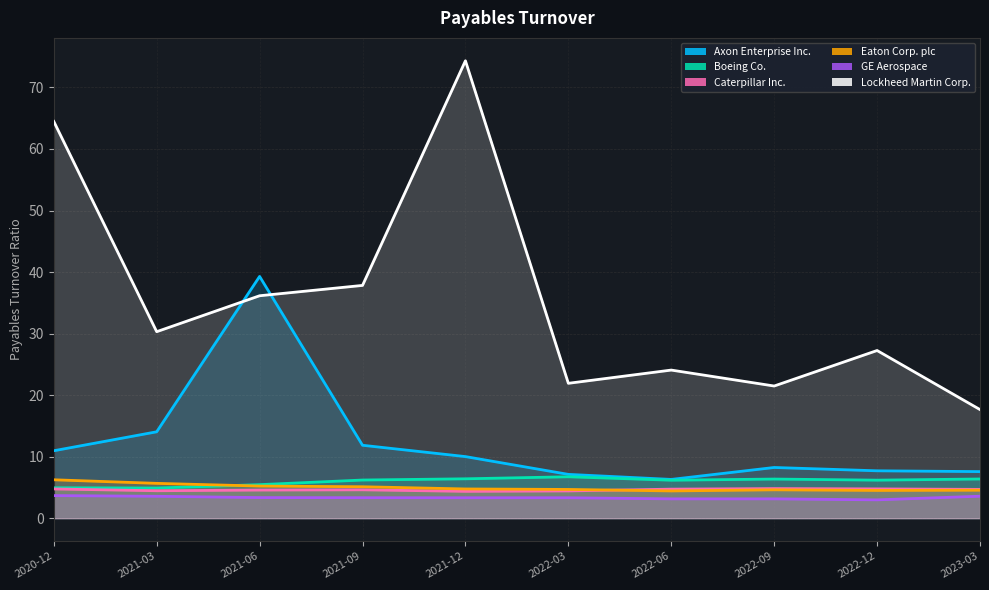

Reading right to left, list all the values displayed in this chart.

Axon Enterprise Inc.: 7.6	7.7	8.2	6.3	7.1	10.0	11.8	39.3	14.0	11.0
Boeing Co.: 6.4	6.2	6.4	6.2	6.7	6.4	6.2	5.5	4.9	4.9
Caterpillar Inc.: 4.7	4.8	4.8	4.7	4.4	4.4	4.6	4.6	4.5	4.8
Eaton Corp. plc: 4.5	4.5	4.6	4.4	4.7	4.8	5.1	5.2	5.7	6.2
GE Aerospace: 3.6	3.0	3.1	3.1	3.3	3.3	3.3	3.4	3.6	3.7
Lockheed Martin Corp.: 17.6	27.2	21.5	24.1	21.9	74.3	37.8	36.1	30.3	64.5